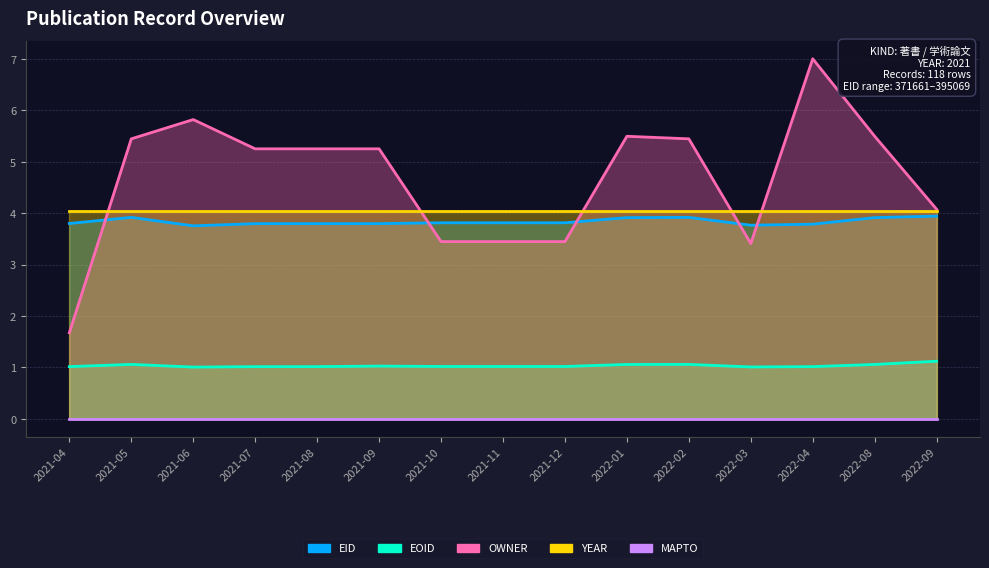

At which label is EID closest to 3?

2021-06